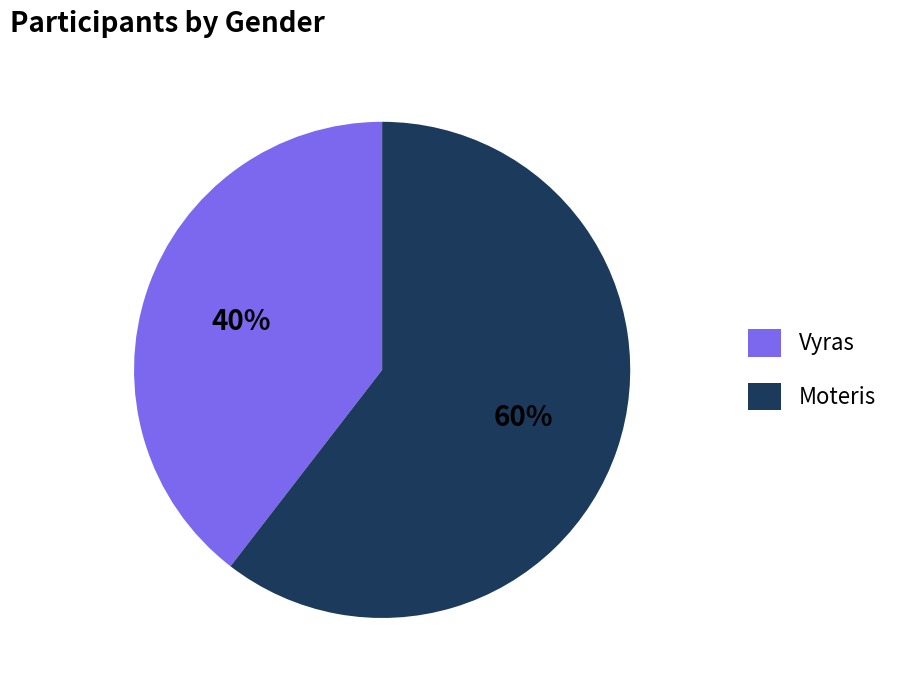

Which category has the biggest portion of the pie?

Moteris